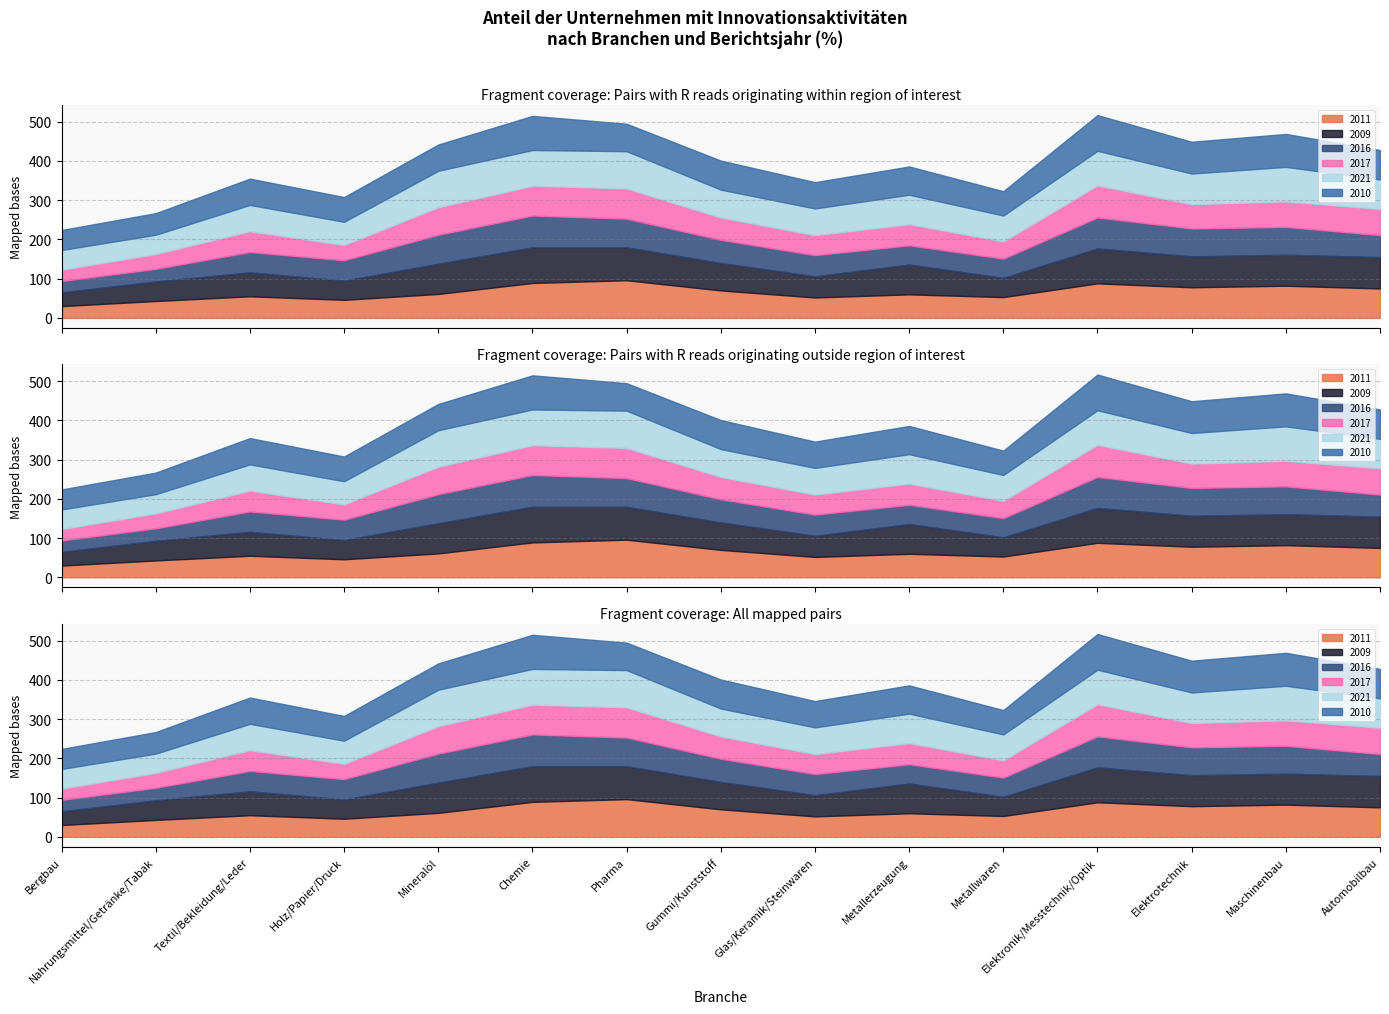

What is the spread (max minus min) of values at Metallwaren?

22